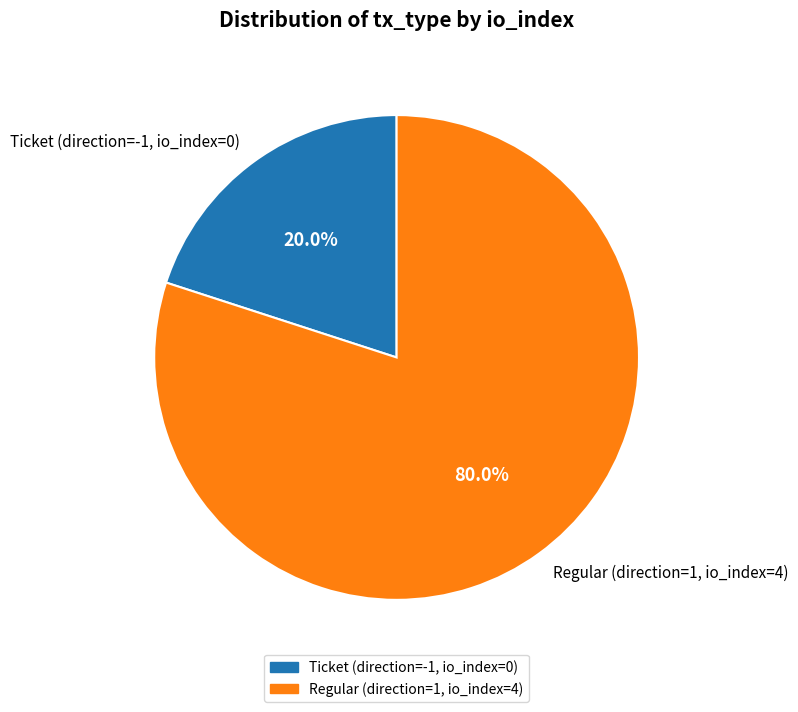

Which category accounts for the majority?

Regular (direction=1, io_index=4)